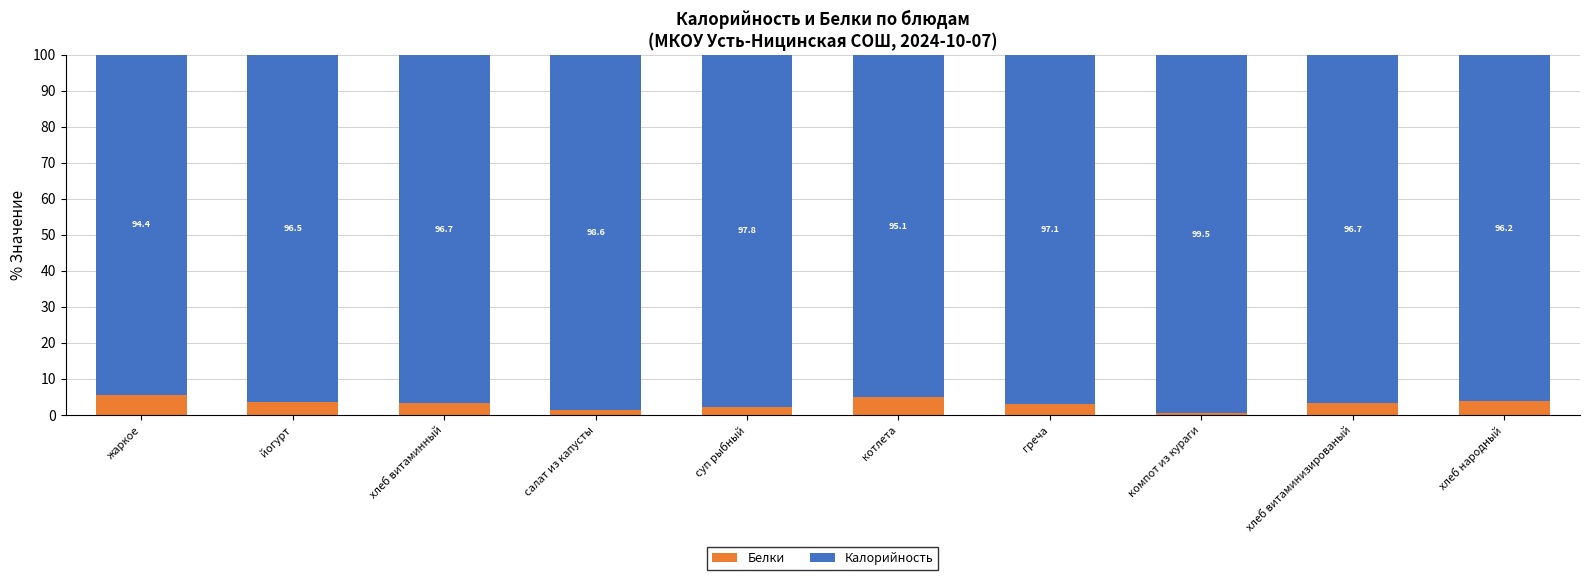

What is the difference between the maximum and minimum values in the Белки series?

5.1